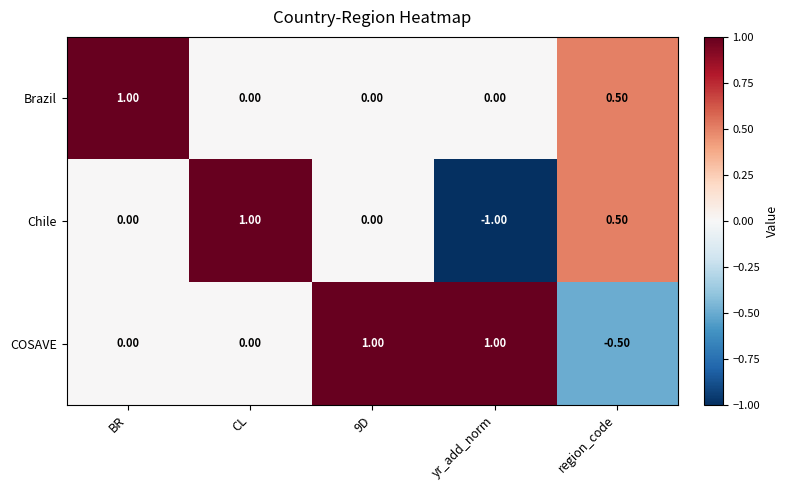

Which series has the largest range (max minus min)?

Chile